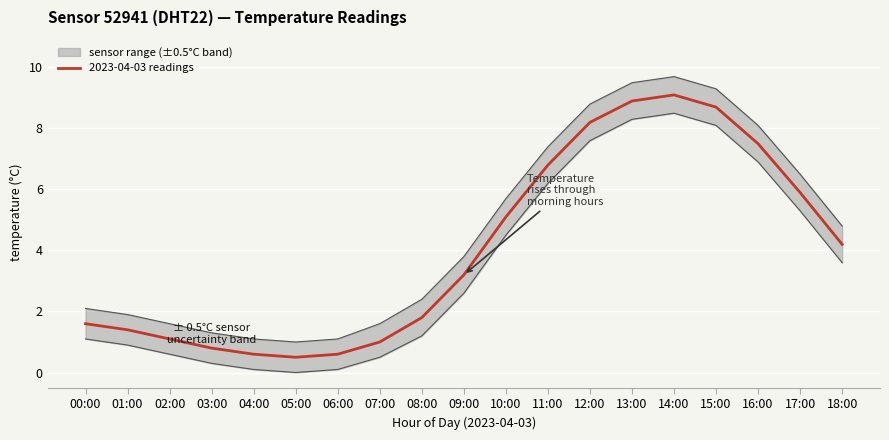

What position from the right is 06:00?

13